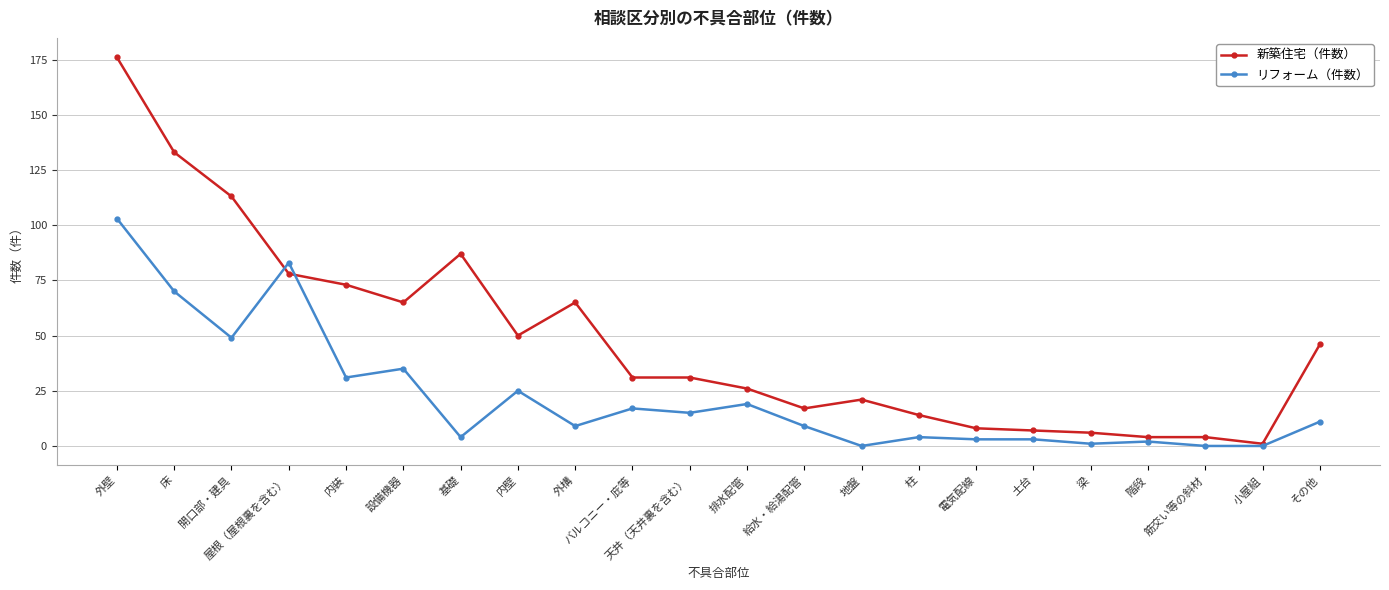

Which series has the largest total across all categories?

新築住宅（件数）